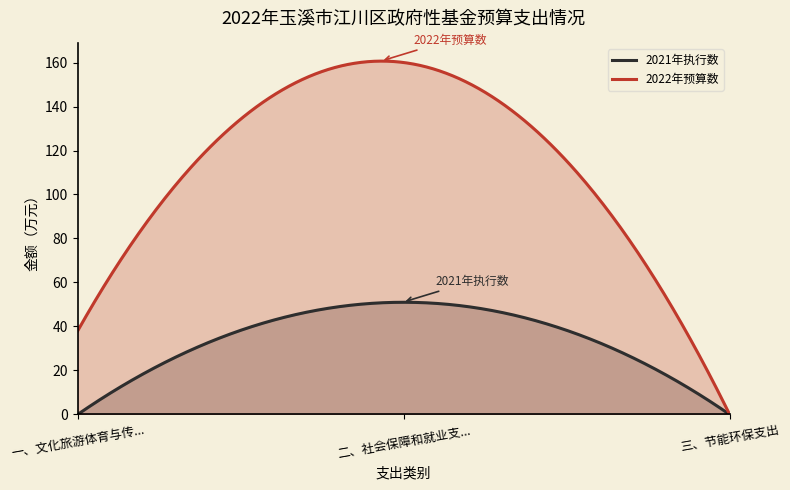

Where does the 2022年预算数 series first go above 38?

二、社会保障和就业支出